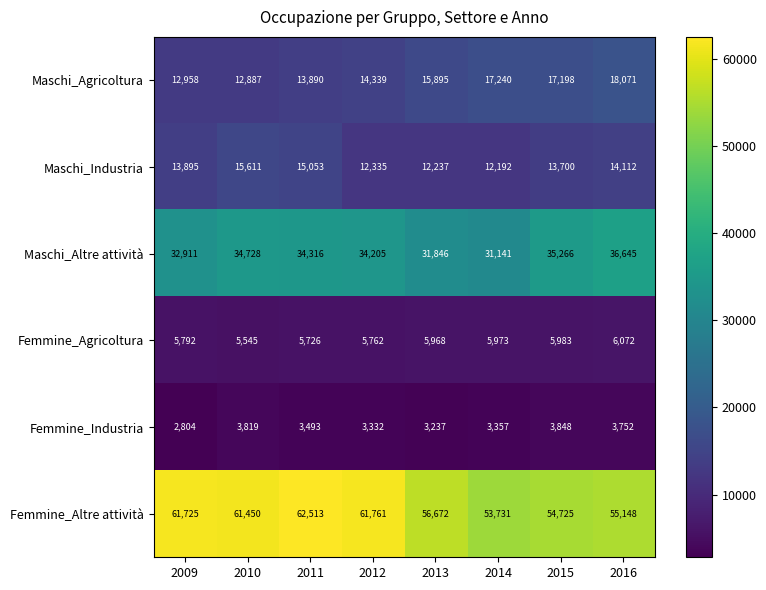

At how many categories does at least one series exceed 21621?

8